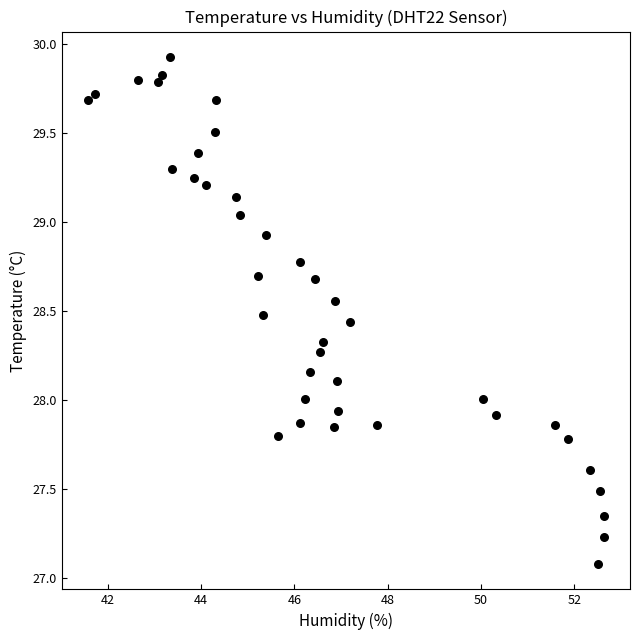

What is the range of X values (max minus min)?

11.1